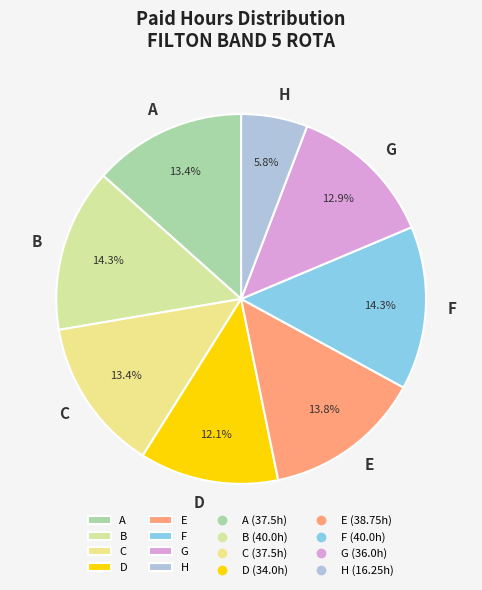

Count the number of slices in the pie.

8